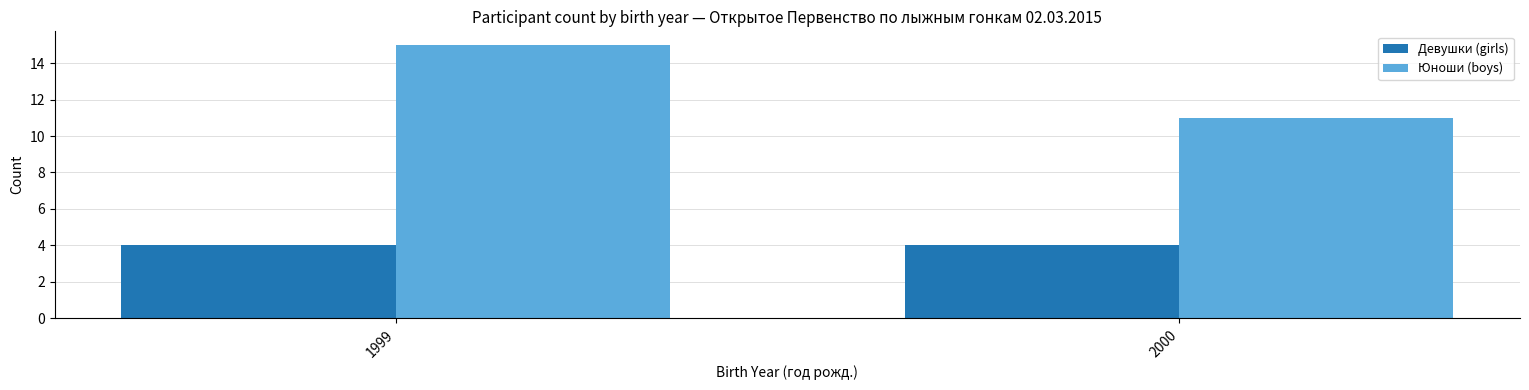

Between 1999 and 2000, which series saw the biggest shift?

Юноши (boys)